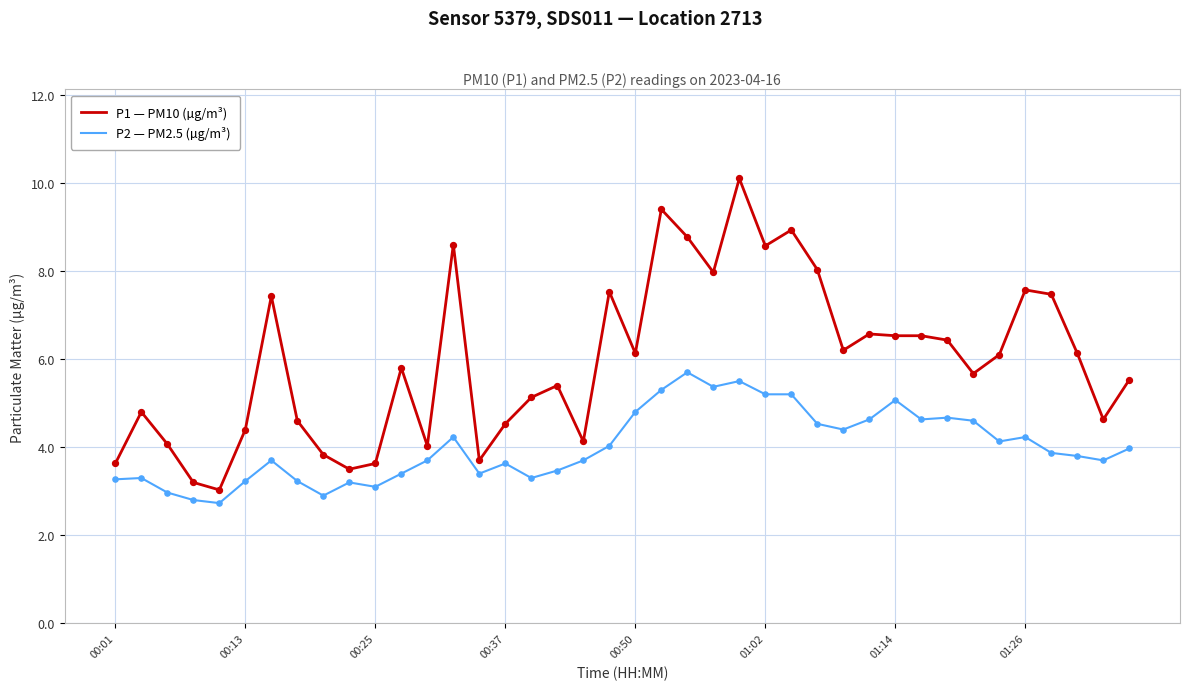

What is the greatest value displayed?

10.1